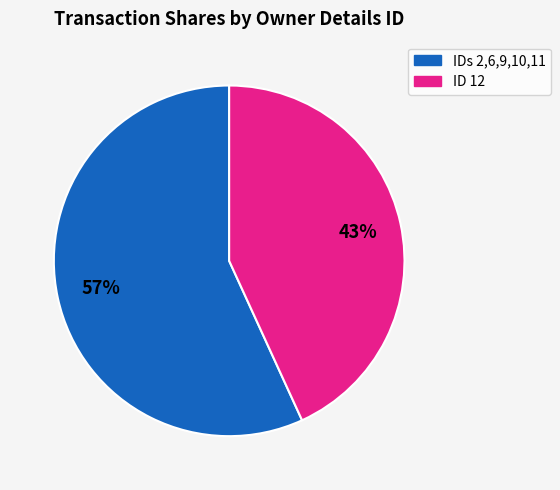

To the nearest percent, what is the difference between the largest and smallest slice percentages?

14%